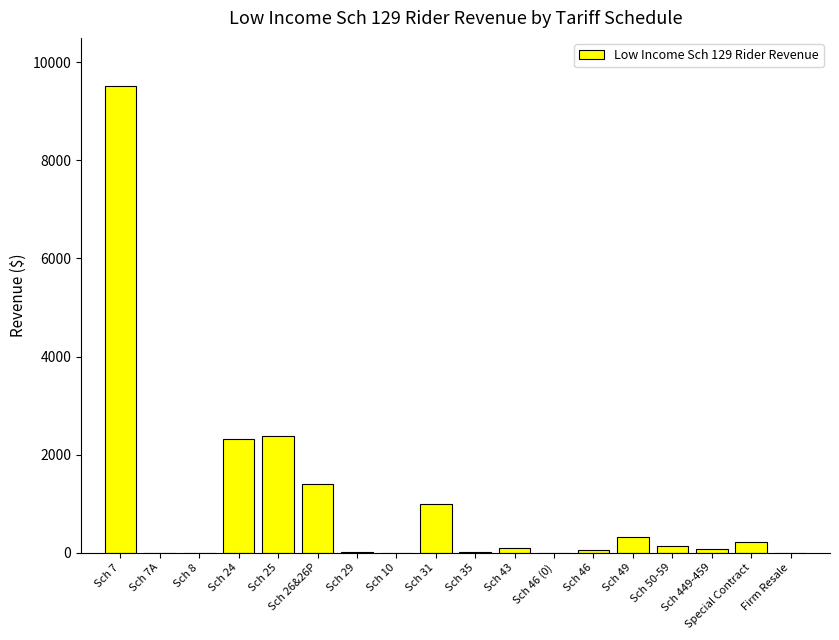

Where does the data first go above 95?

Sch 7